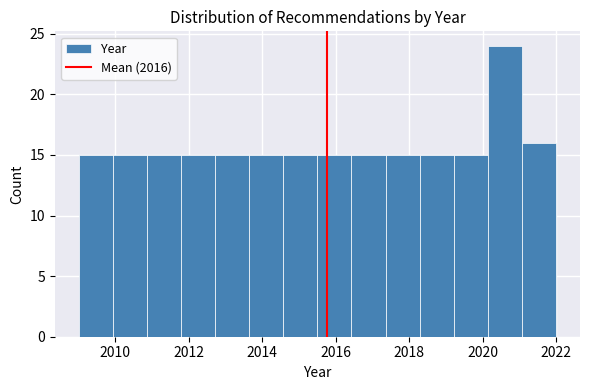

Reading left to right, transcribe this chart: for each bar, give the range it covers on the x-axis and its height. Neither the bar edges nor the heights are printed on the chart, so give them approximately, as read against the axes.

2009.0 to 2010.0: 15
2010.0 to 2010.8: 15
2010.8 to 2011.8: 15
2011.8 to 2012.8: 15
2012.8 to 2013.6: 15
2013.6 to 2014.6: 15
2014.6 to 2015.6: 15
2015.6 to 2016.4: 15
2016.4 to 2017.4: 15
2017.4 to 2018.2: 15
2018.2 to 2019.2: 15
2019.2 to 2020.2: 15
2020.2 to 2021.0: 24
2021.0 to 2022.0: 16